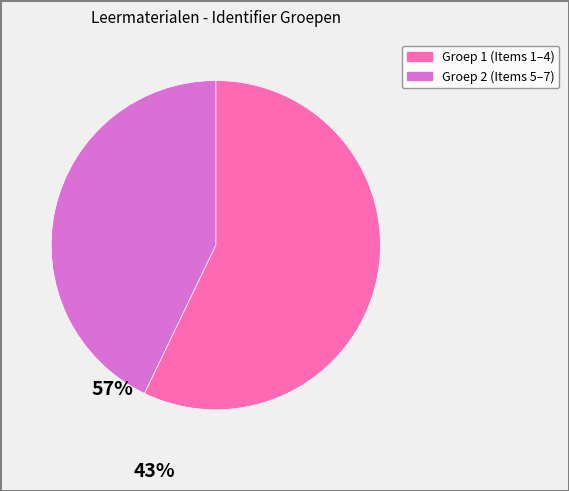

Is there a majority slice in this chart?

Yes